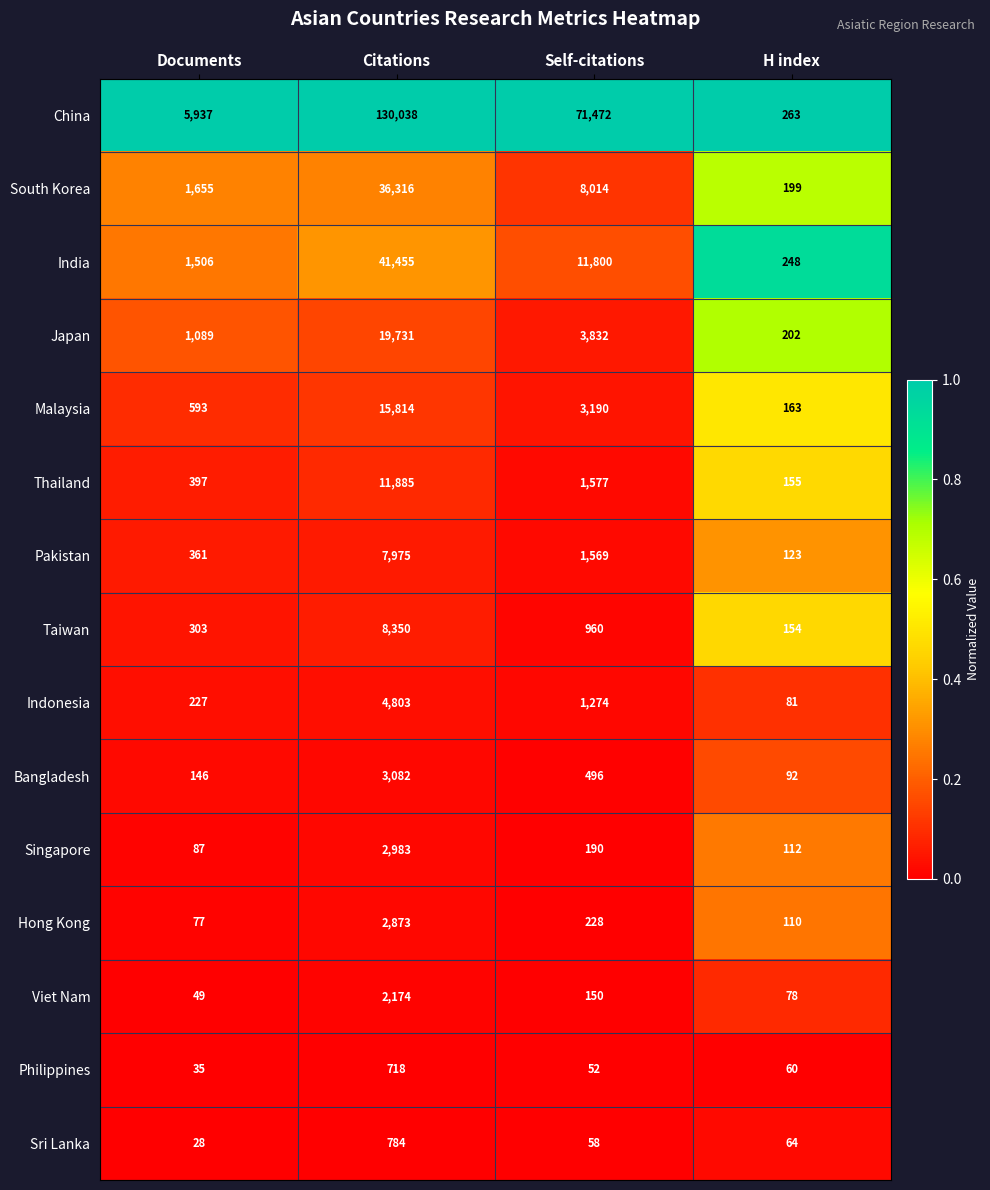

Which series has the largest total across all categories?

China